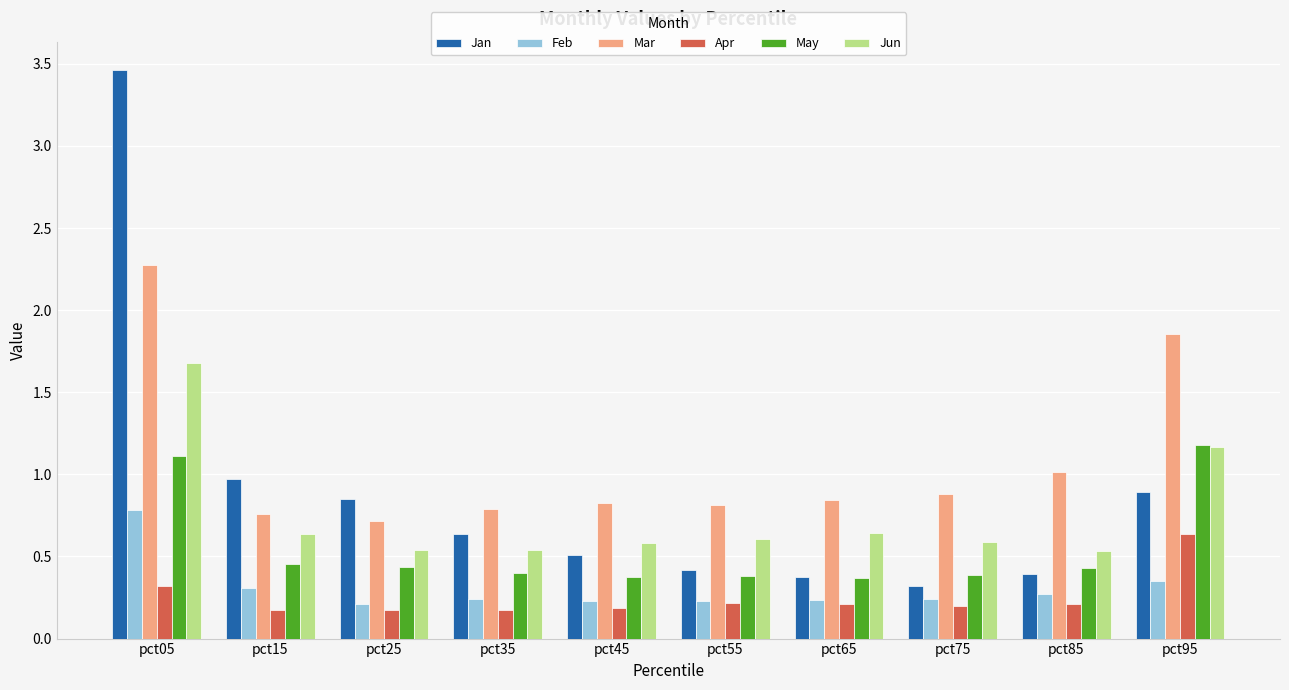

What are all the series names shown in the legend?

Jan, Feb, Mar, Apr, May, Jun